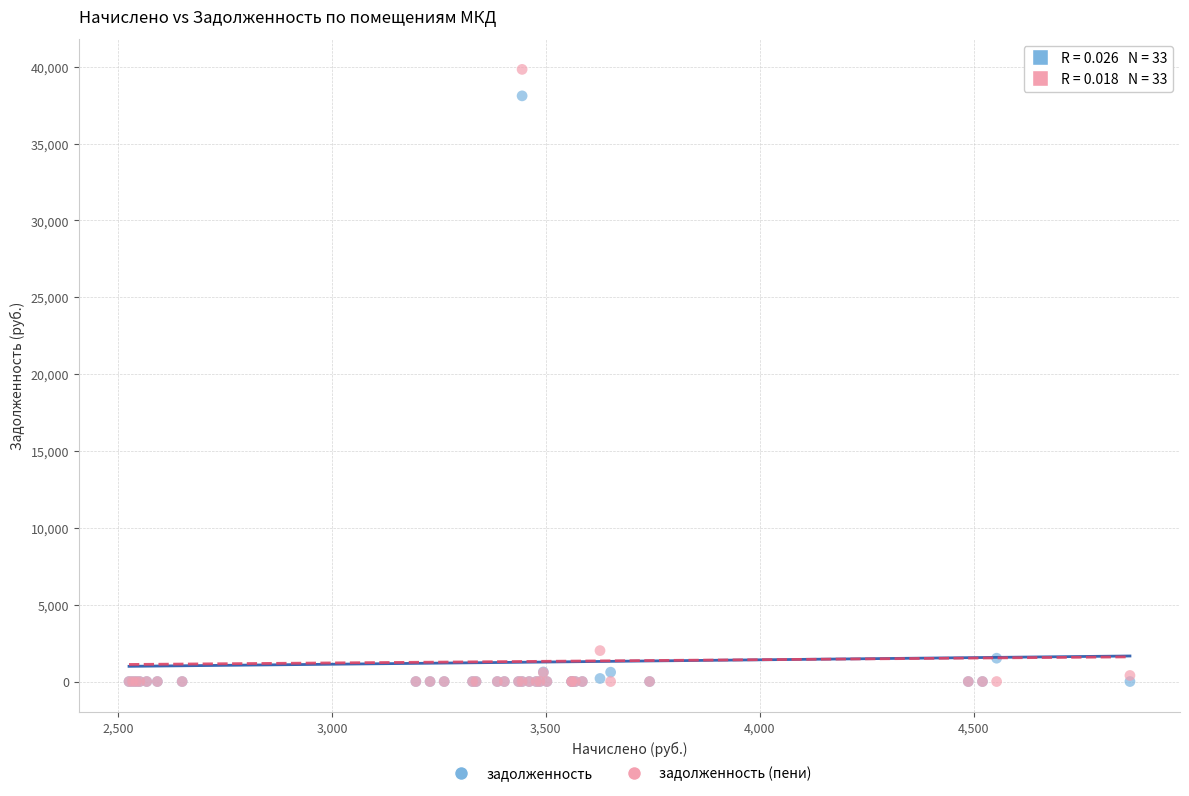

What are all the series names shown in the legend?

задолженность, задолженность (пени)